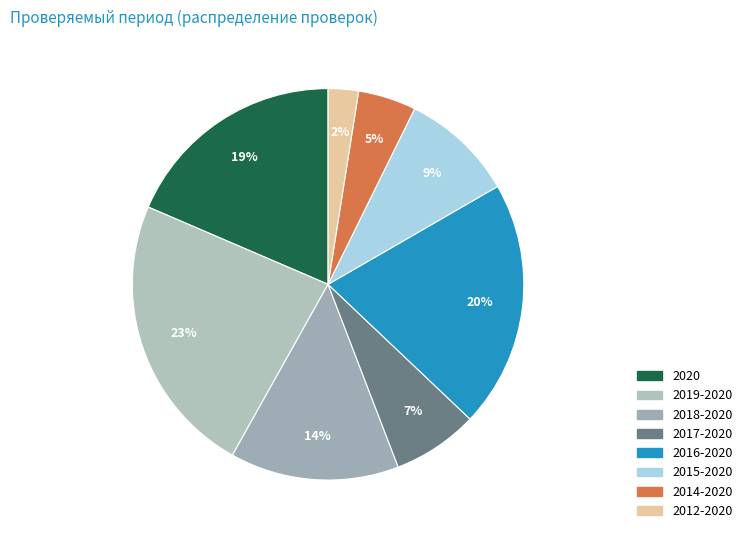

Is there a majority slice in this chart?

No